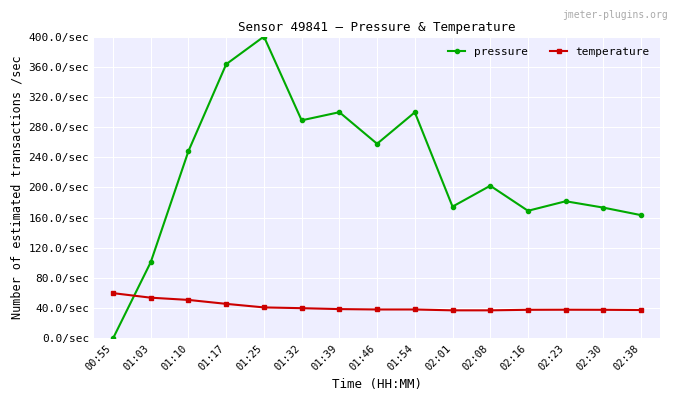

How many intersections are there between pressure and temperature?

1